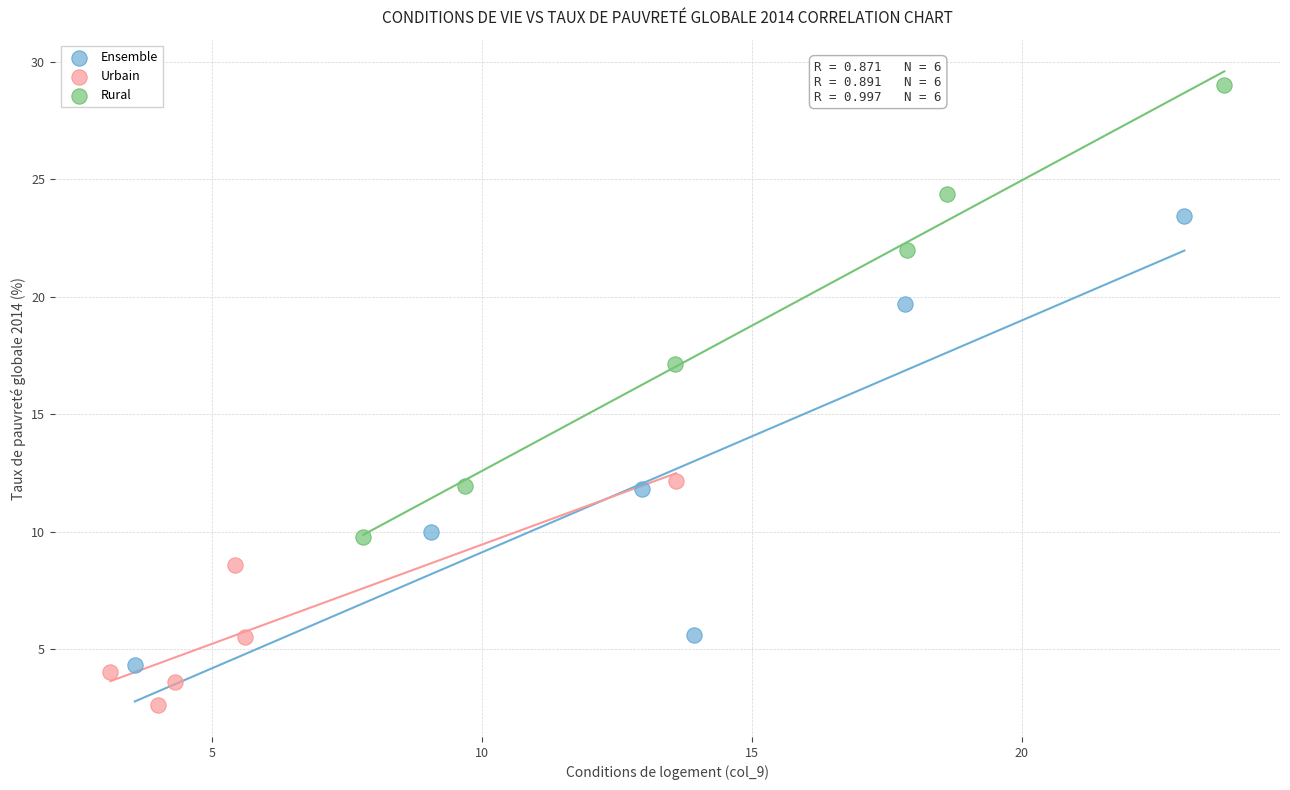

Which series contains the lowest Y value?

Urbain